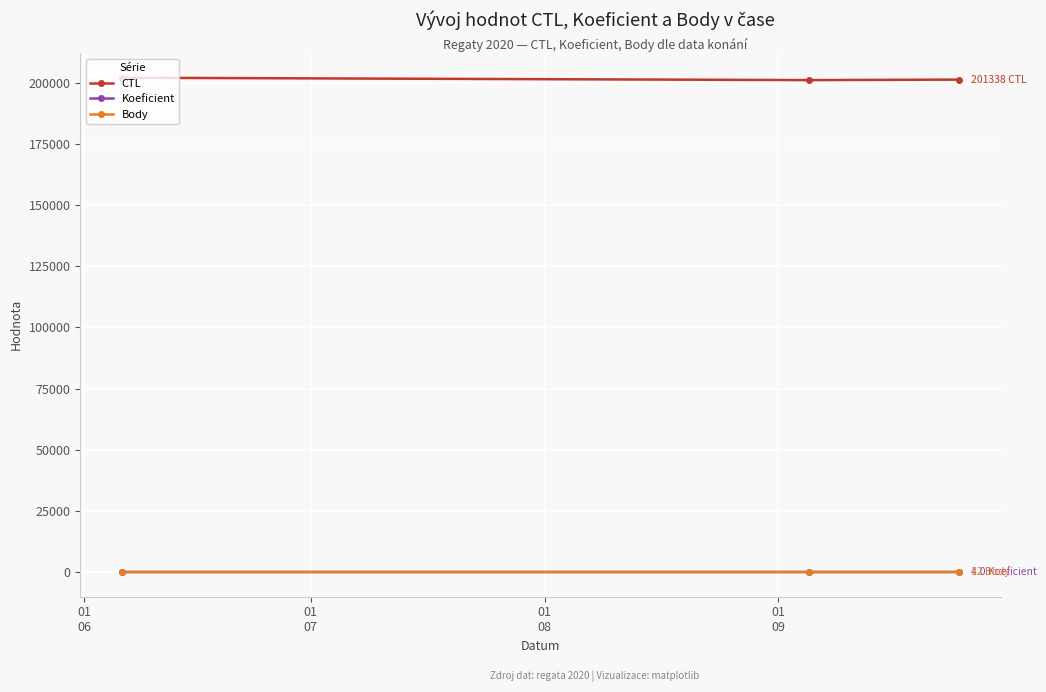

Is this an area chart (filled region under the line)?

No